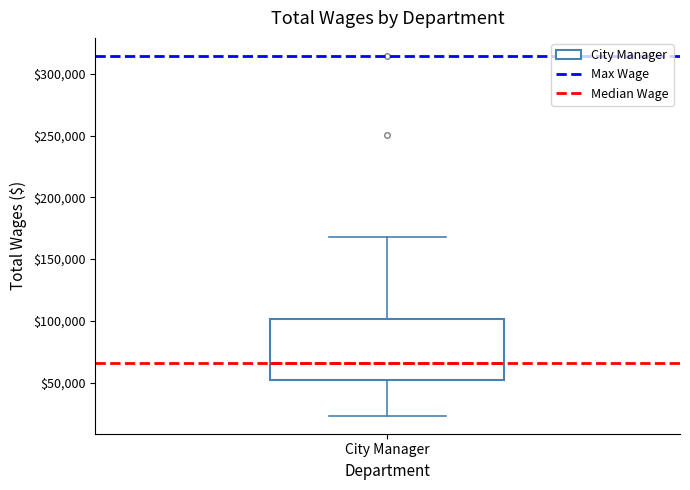

Where does the lower whisker of the box for City Manager end on the y-axis? The values are not printed on the chart, so give them approximately, as read against the axis.

25000